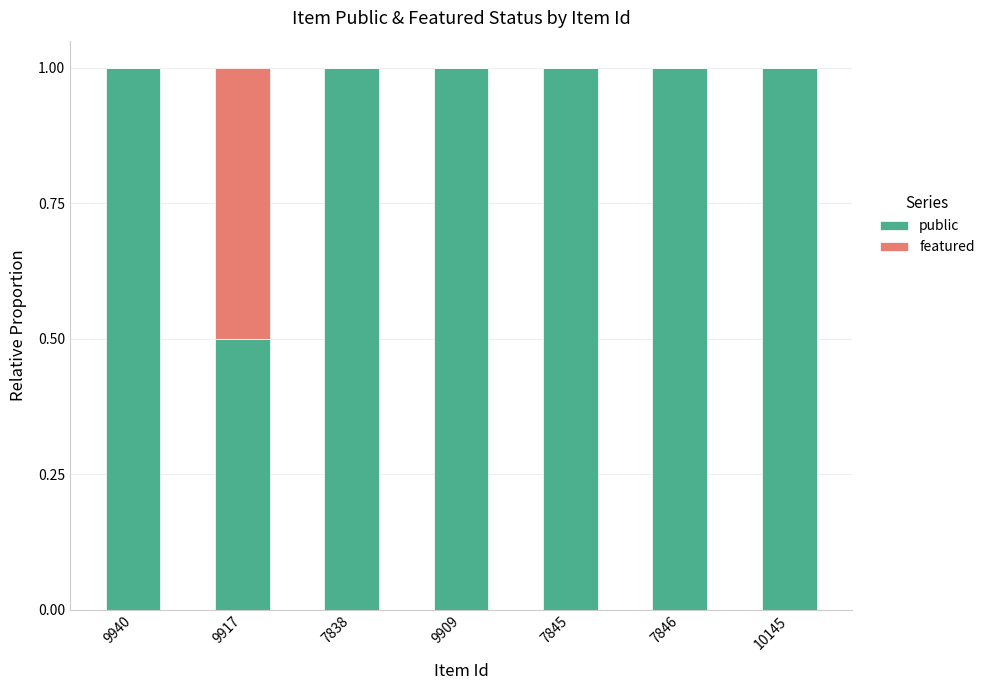

What is the sum of the public values at 7846 and 9917?

1.5